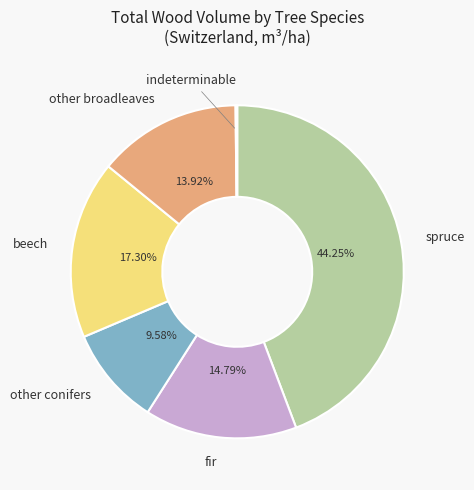

Which slice is the smallest?

indeterminable